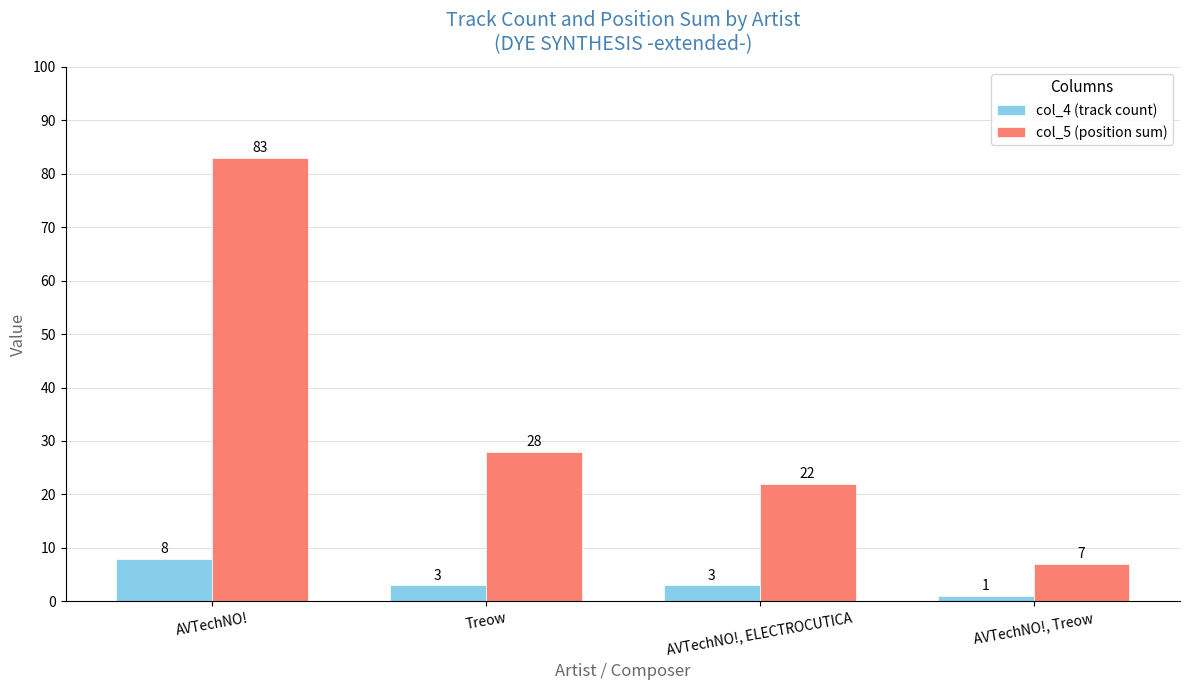

What is the sum of all col_5 (position sum) values?

140